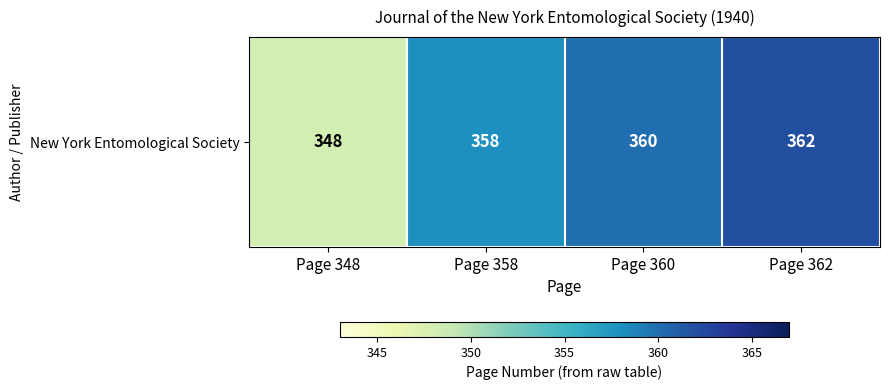

How many series are shown in this chart?

1